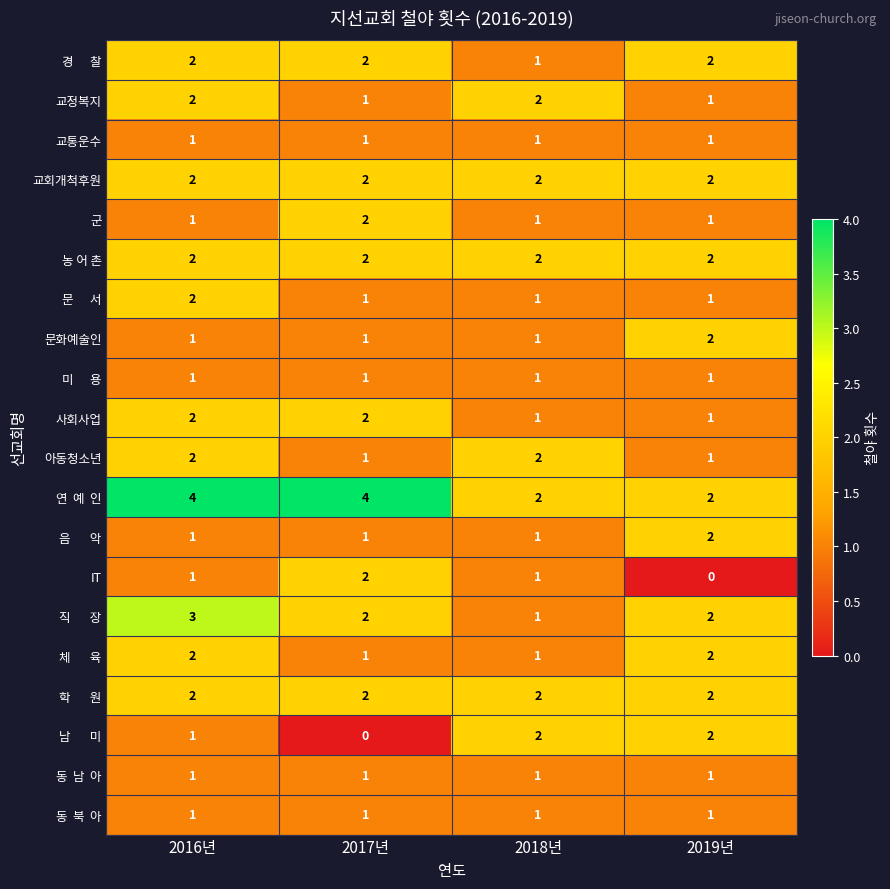

True or false: 사회사업 has a value of 3 at 2017년.

False